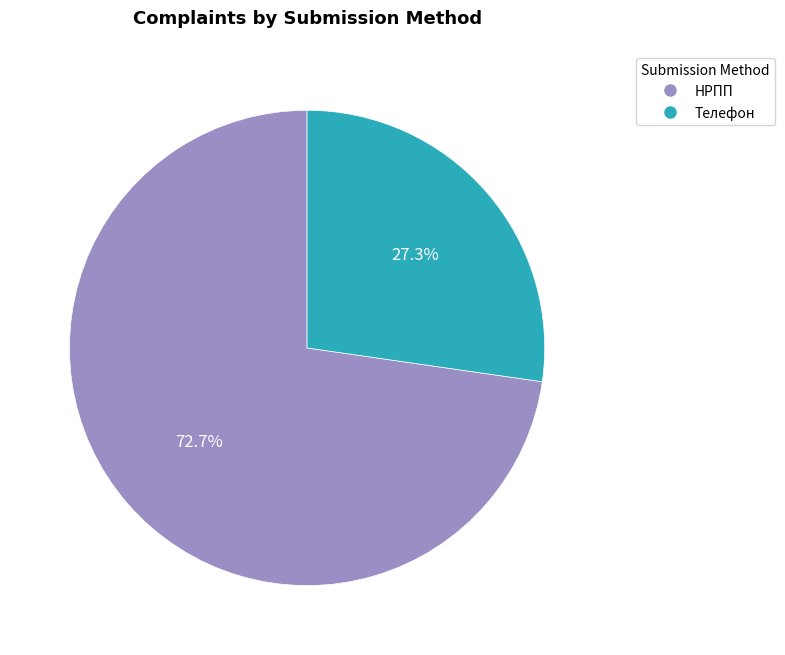

To the nearest percent, what portion does Телефон represent?

27%